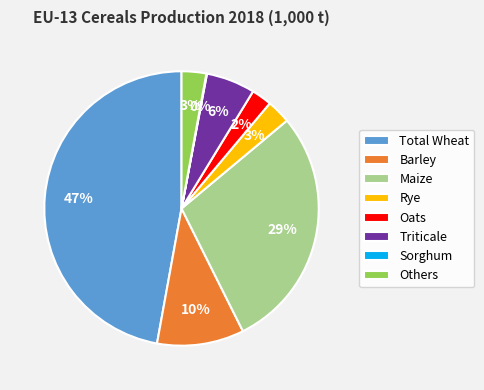

What is the largest slice in the pie chart?

Total Wheat